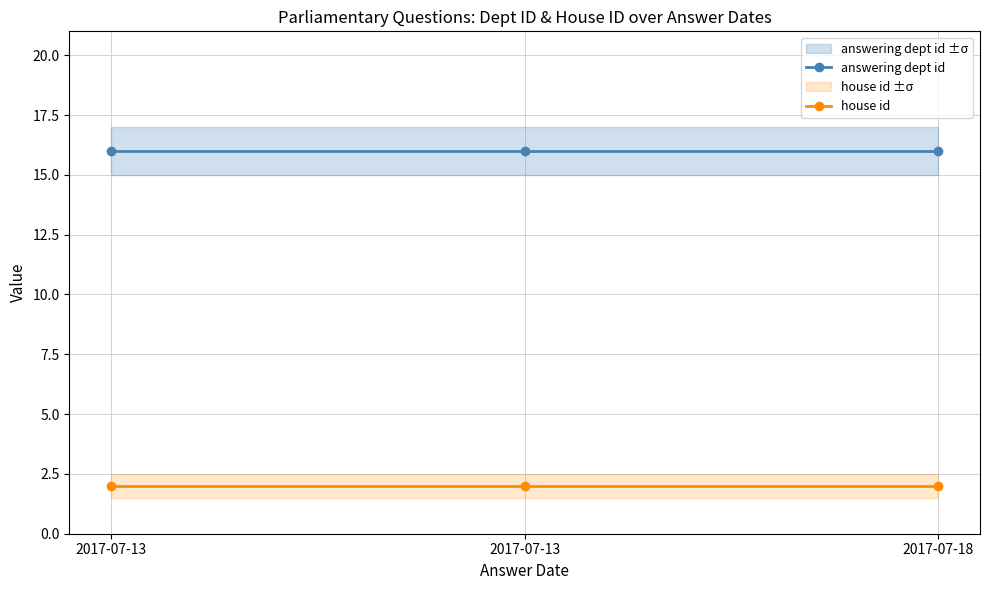

Reading left to right, list all the values displayed in this chart.

answering dept id: 2017-07-13=16	2017-07-13=16	2017-07-18=16
house id: 2017-07-13=2	2017-07-13=2	2017-07-18=2